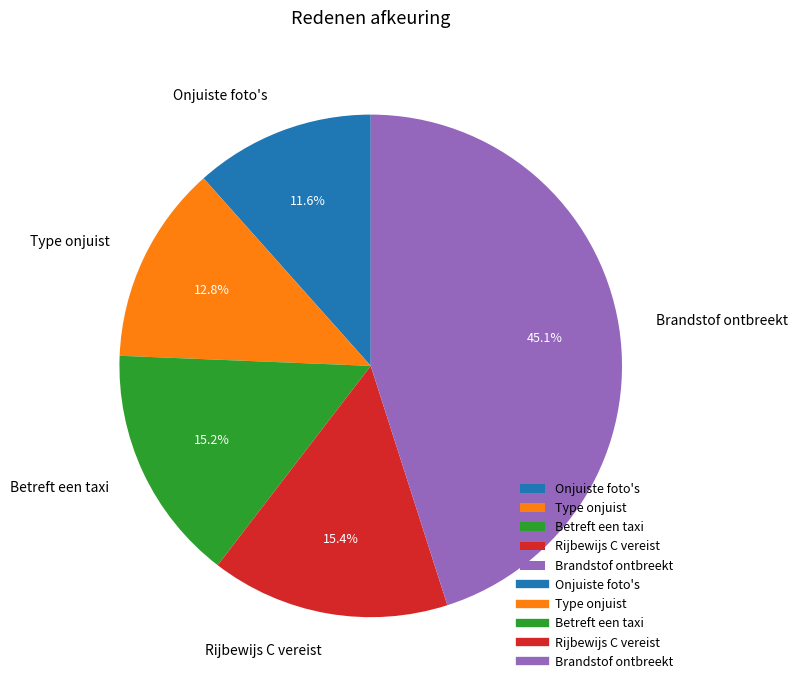

To the nearest percent, what portion does Rijbewijs C vereist represent?

15%